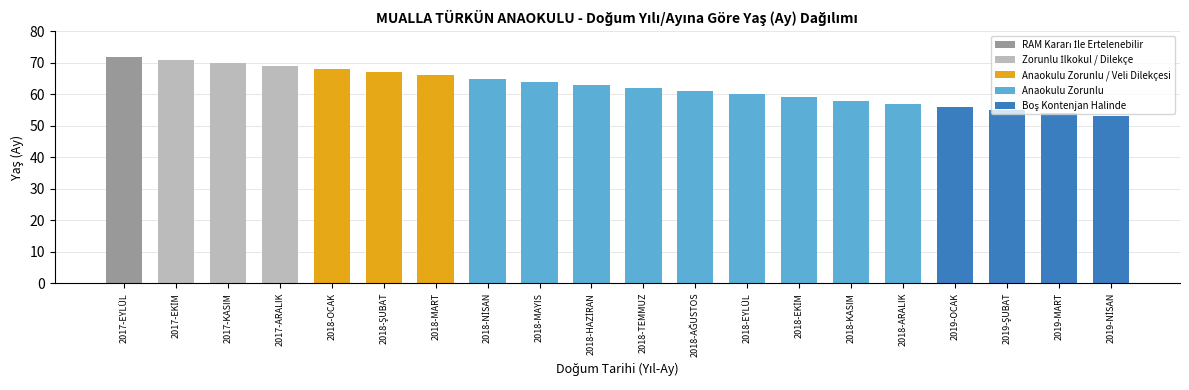

Which label corresponds to the largest value in the chart?

2017-EYLÜL